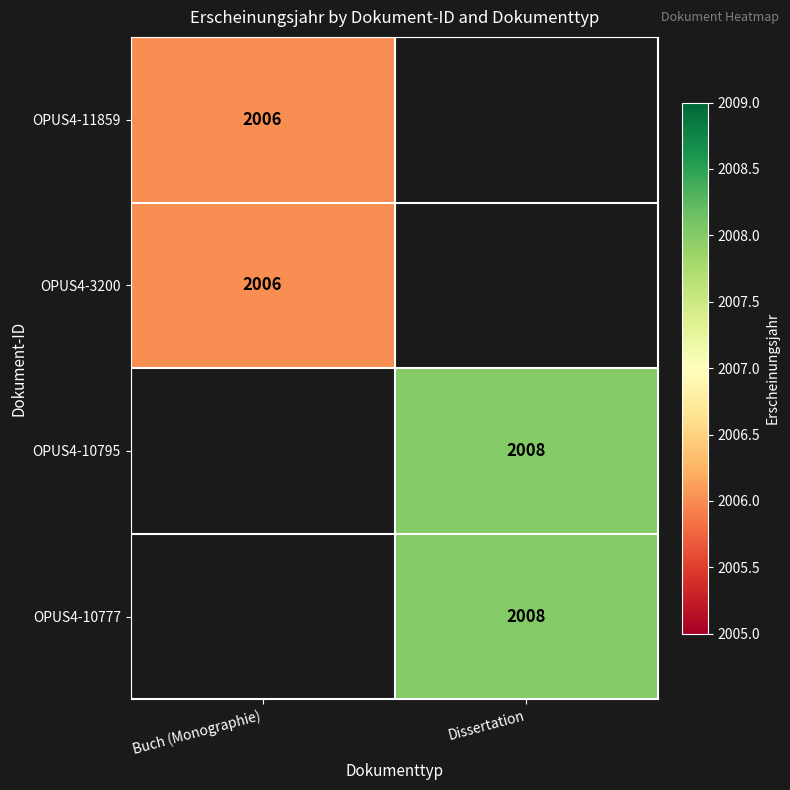

True or false: OPUS4-11859 has a value of 2006 at Buch (Monographie).

True